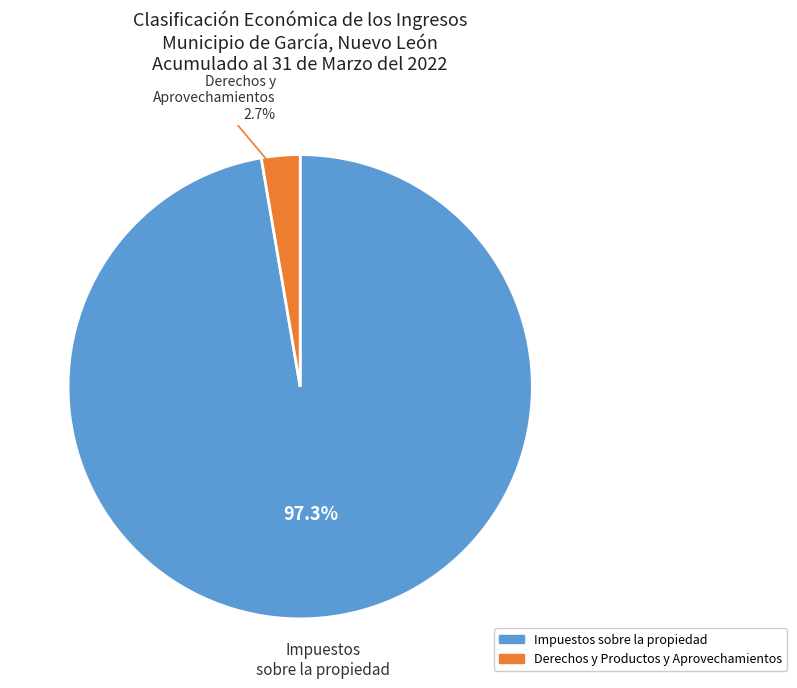

To the nearest percent, what is the average slice percentage?

50%